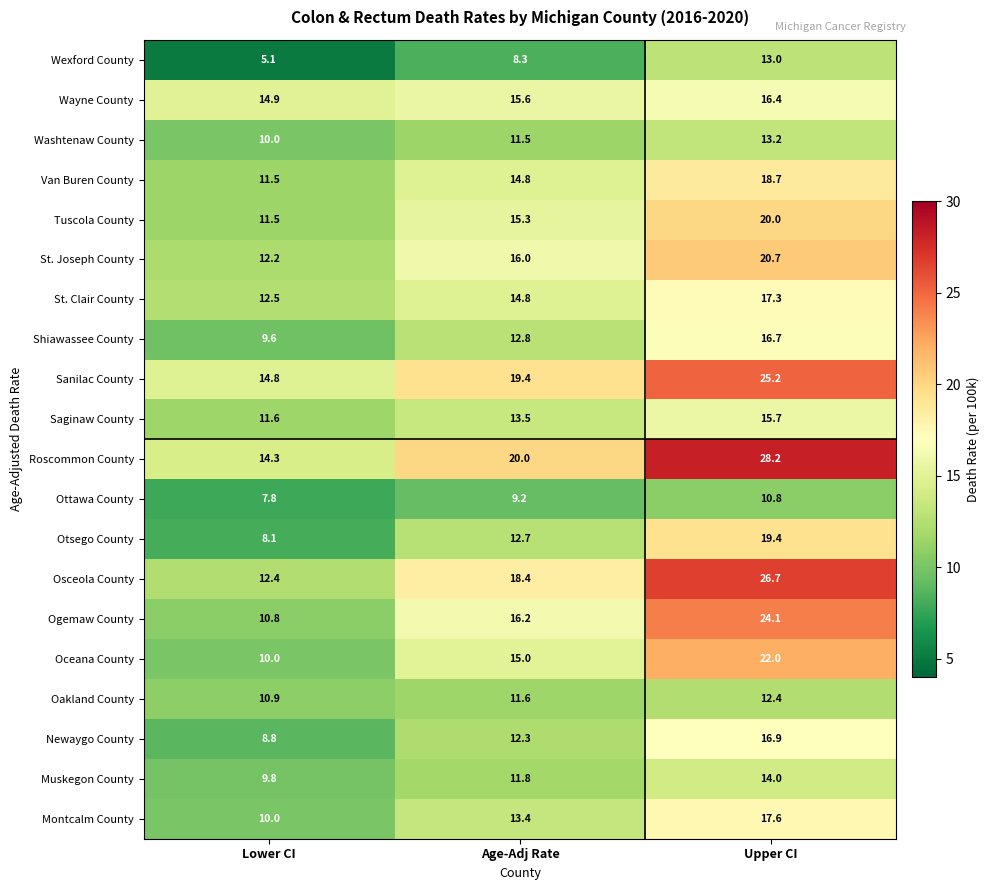

At which label does Saginaw County reach its minimum?

Lower CI